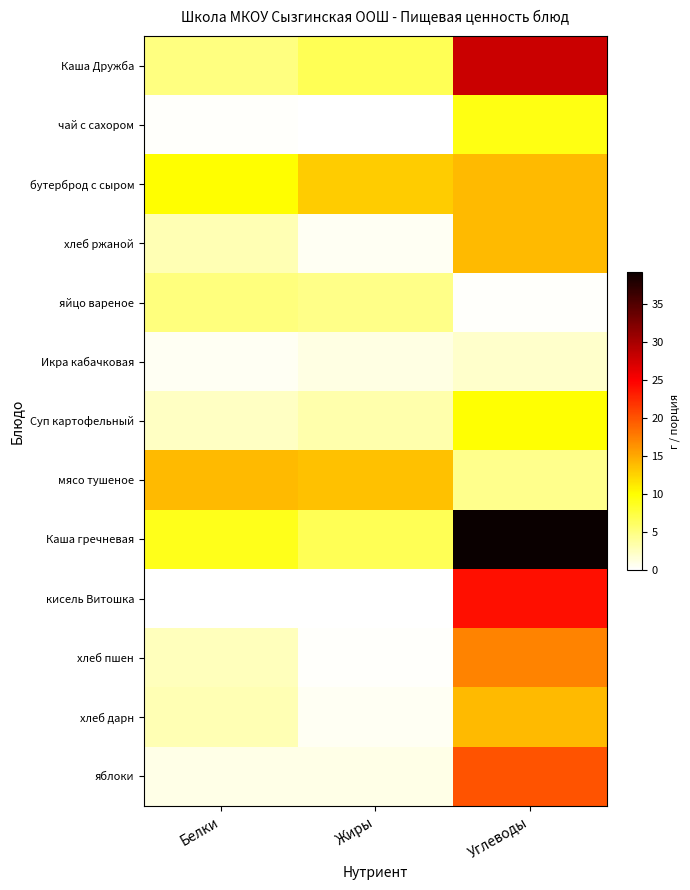

Which has a higher value, Углеводы or Белки?

Углеводы